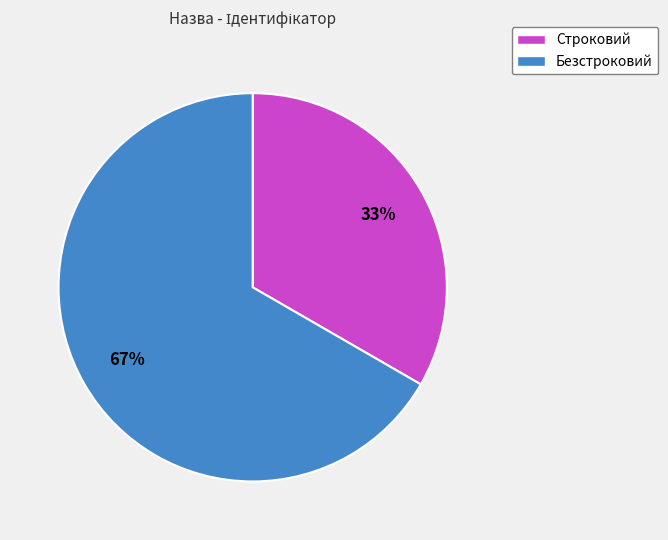

Which category accounts for the majority?

Безстроковий